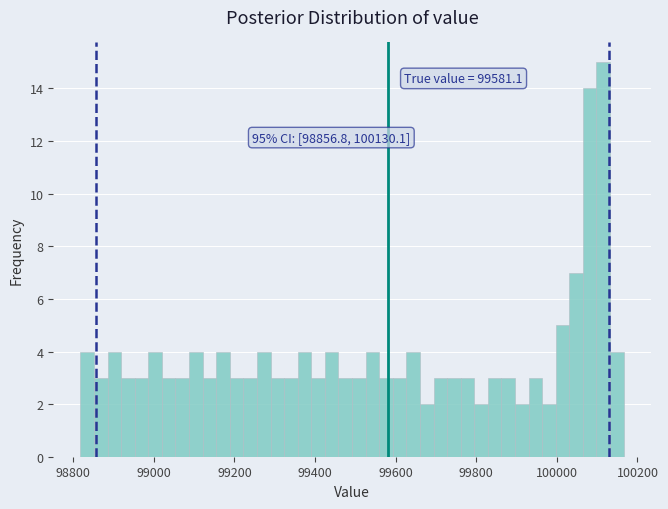

Read against the x-axis, roughly where is the centre of the tallest bar?

100120